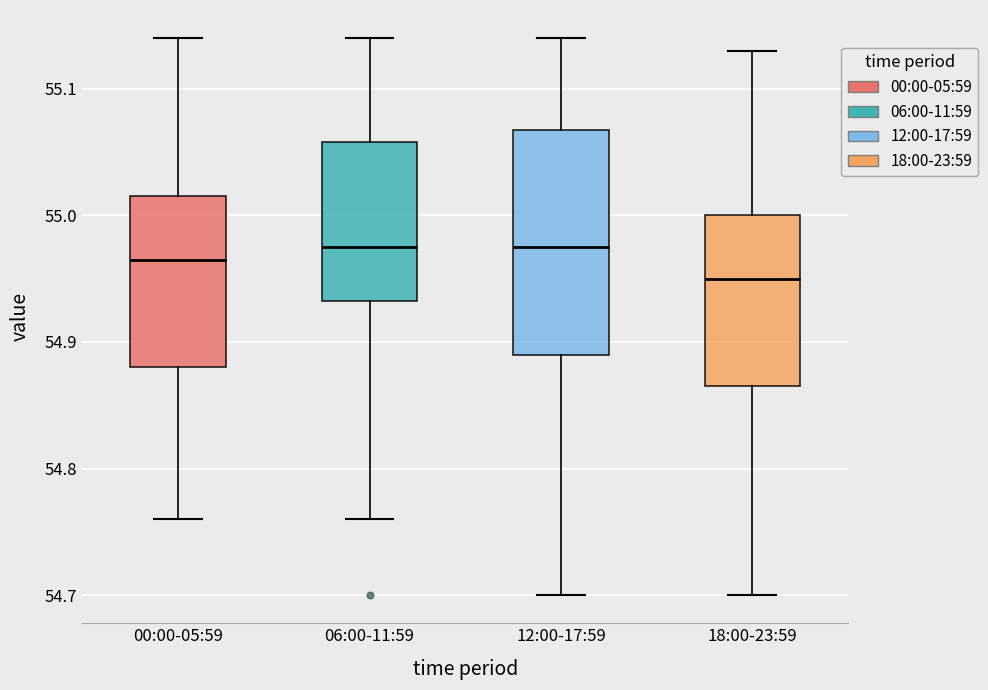

Where does the lower whisker of the box for 12:00-17:59 end on the y-axis? The values are not printed on the chart, so give them approximately, as read against the axis.

54.70